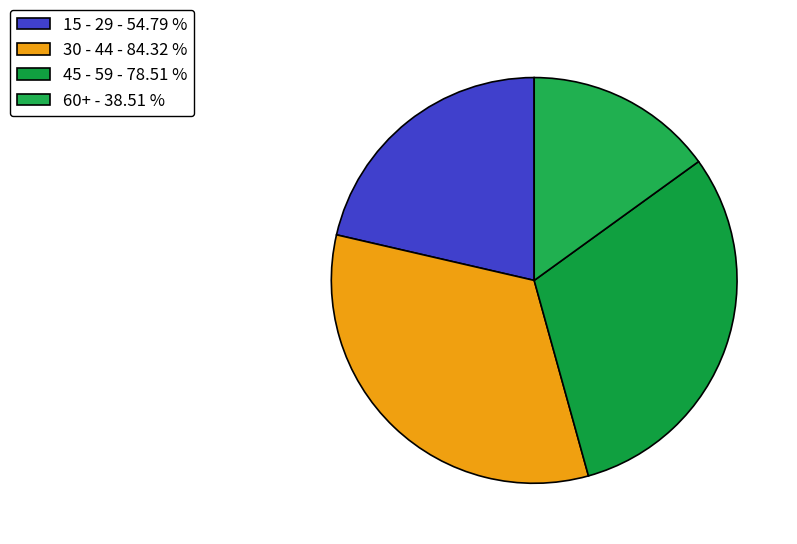

To the nearest percent, what is the difference between the 30 - 44 and 45 - 59 slice percentages?

2%